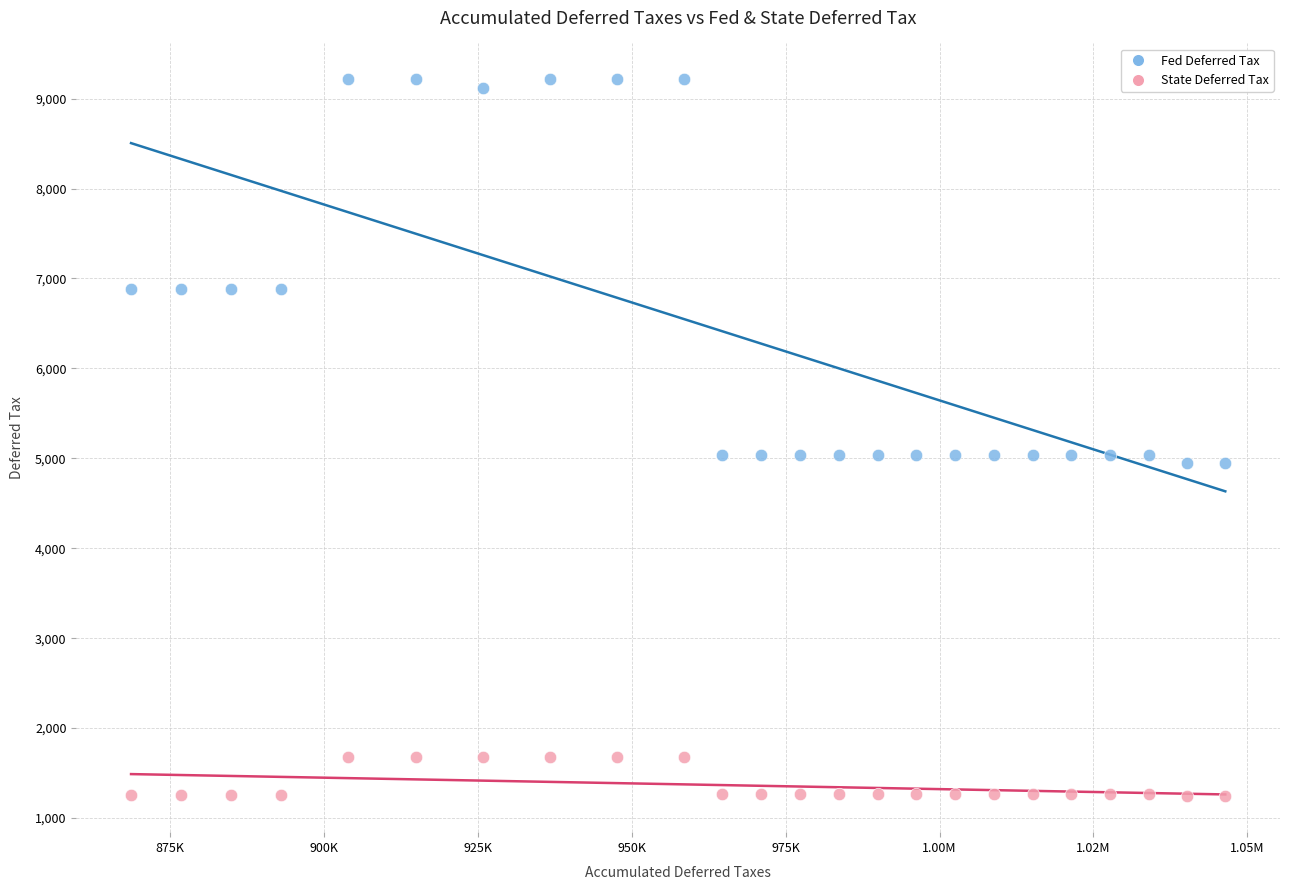

Which series has the widest spread of Y values?

Fed Deferred Tax